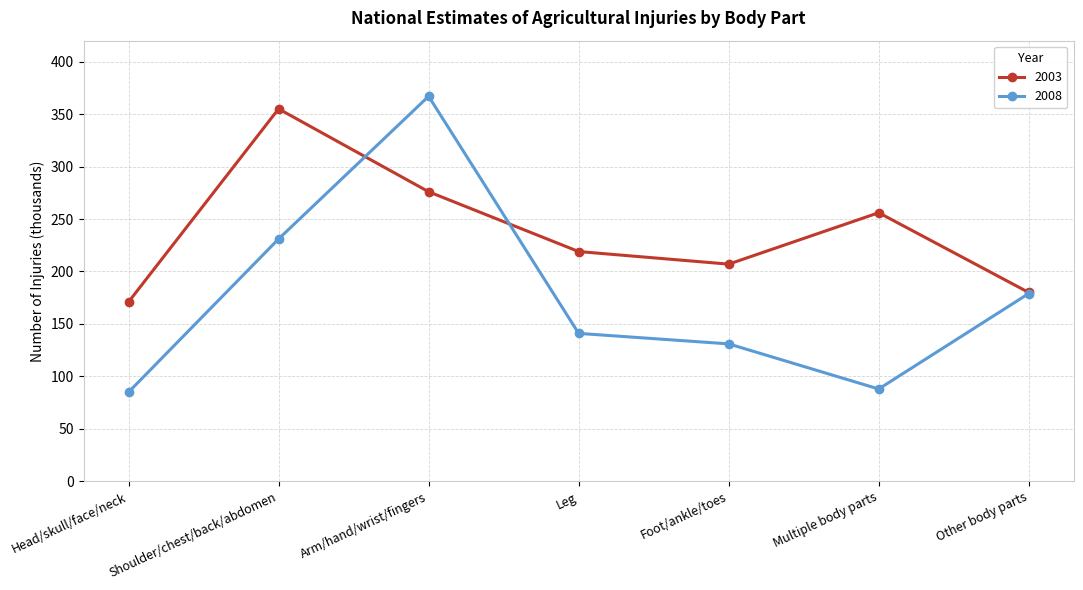

What is the highest value of the 2003 series?

355